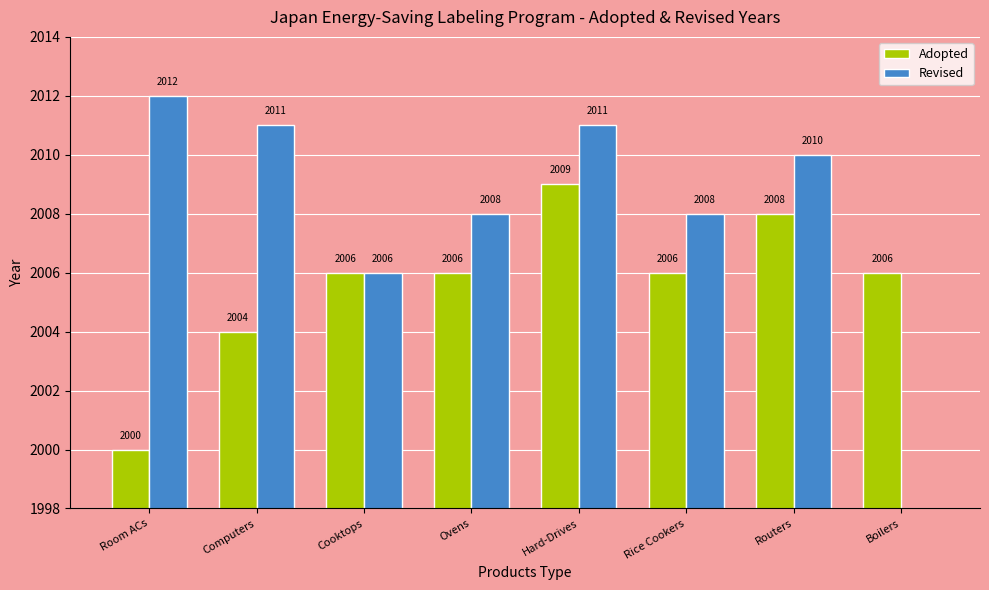

What is the value of the Adopted bar at the 7th from the left?

2008